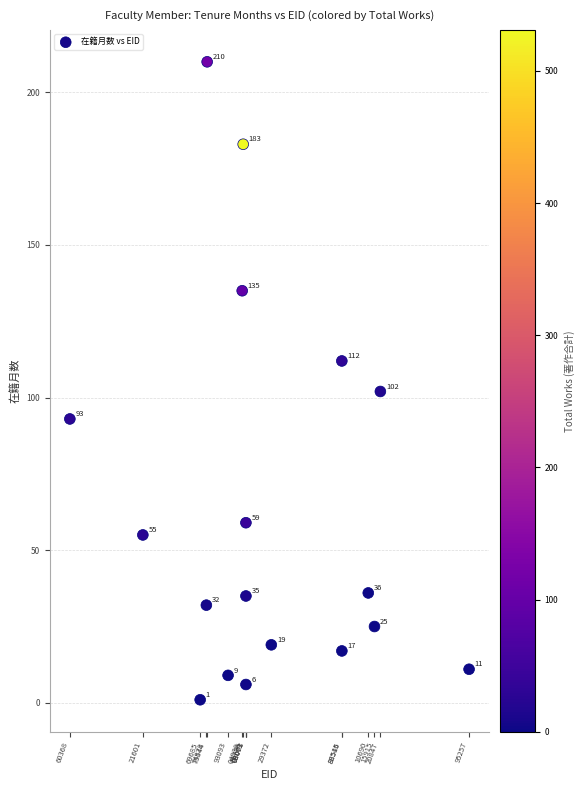

What is the range of Y values (max minus min)?

209